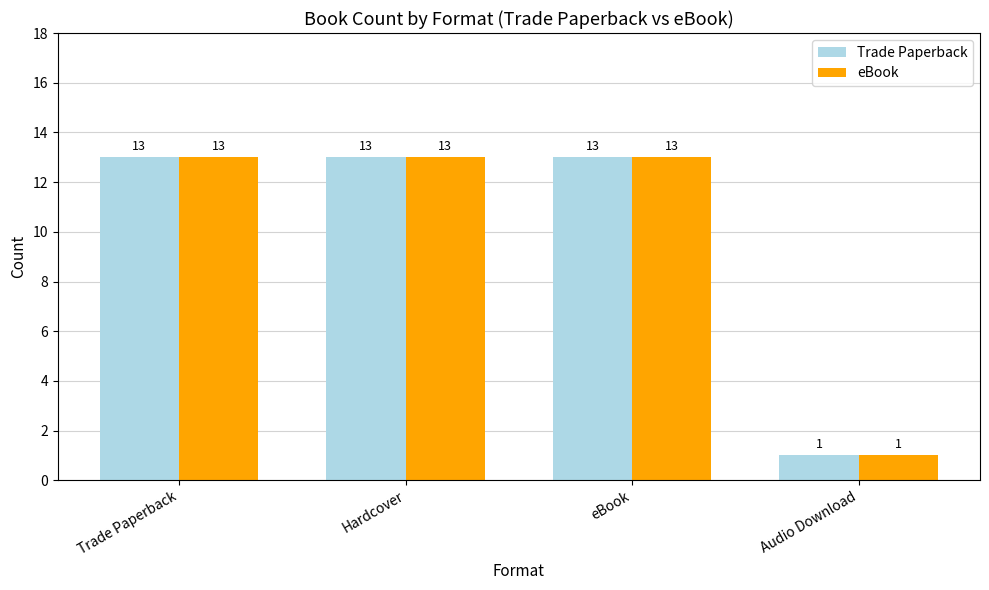

Reading left to right, list all the values displayed in this chart.

Trade Paperback: Trade Paperback=13	Hardcover=13	eBook=13	Audio Download=1
eBook: Trade Paperback=13	Hardcover=13	eBook=13	Audio Download=1